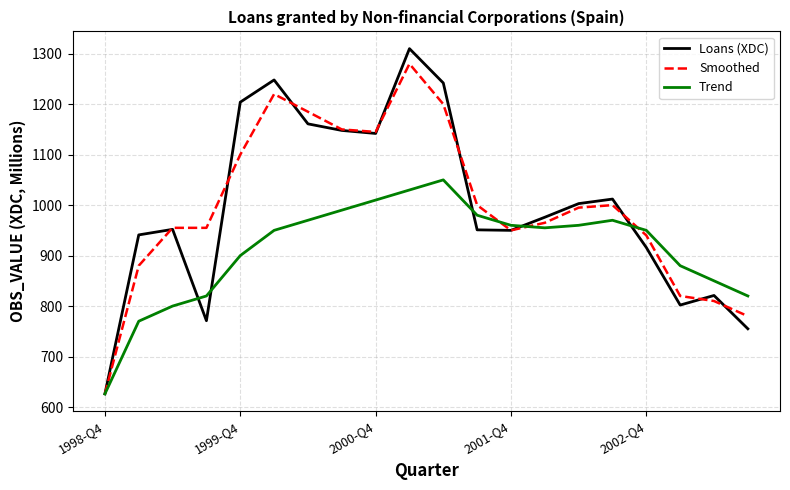

What is the highest value of the Trend series?

1050